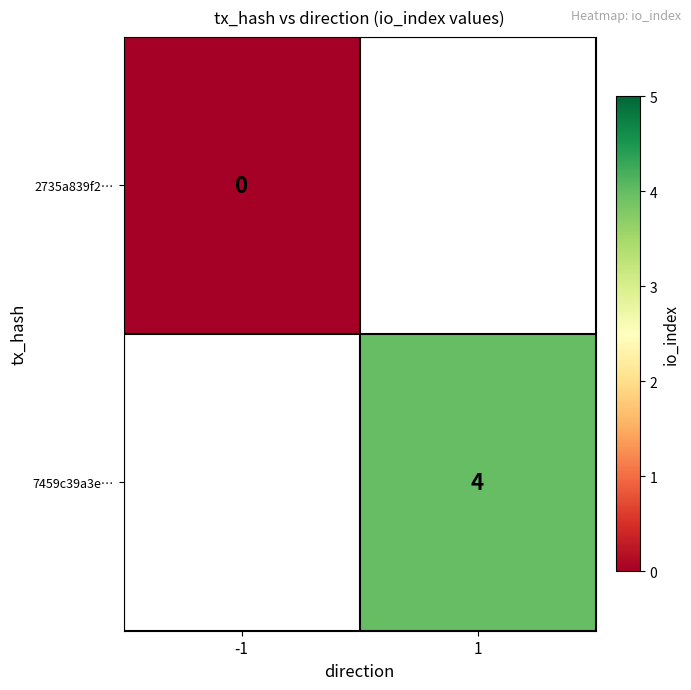

The 7459c39a3e… series shows 4 at 1. True or false?

True